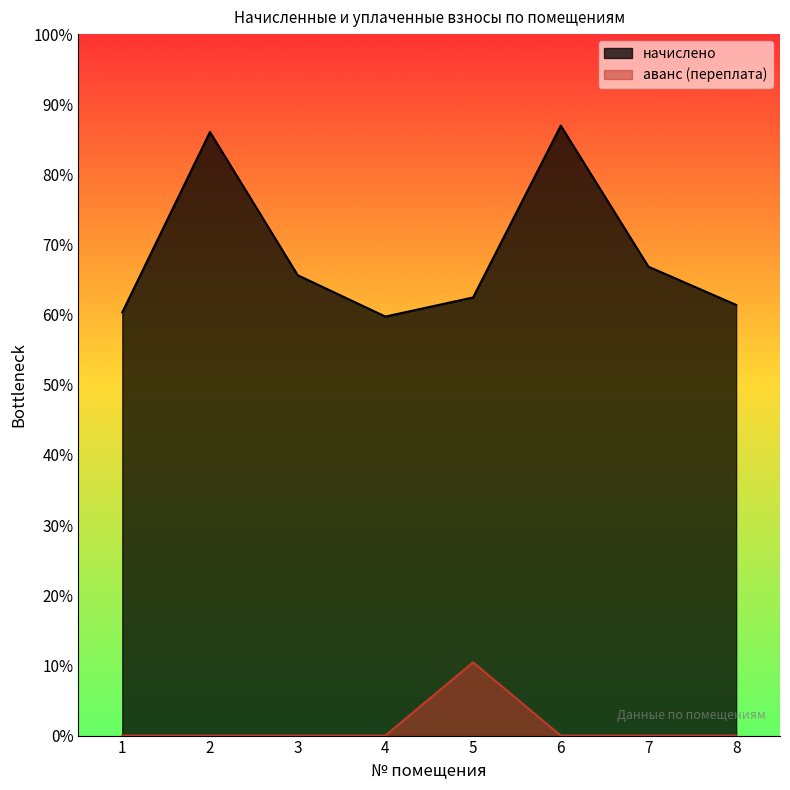

Which series has the largest total across all categories?

начислено